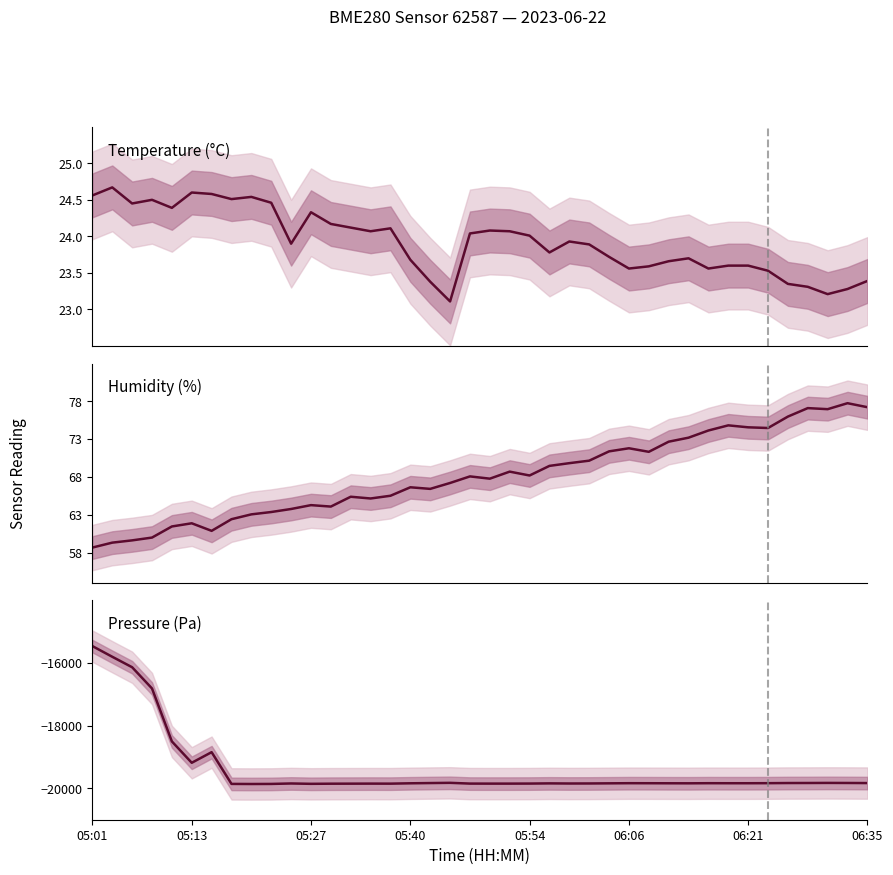

What position from the right is 32?

8